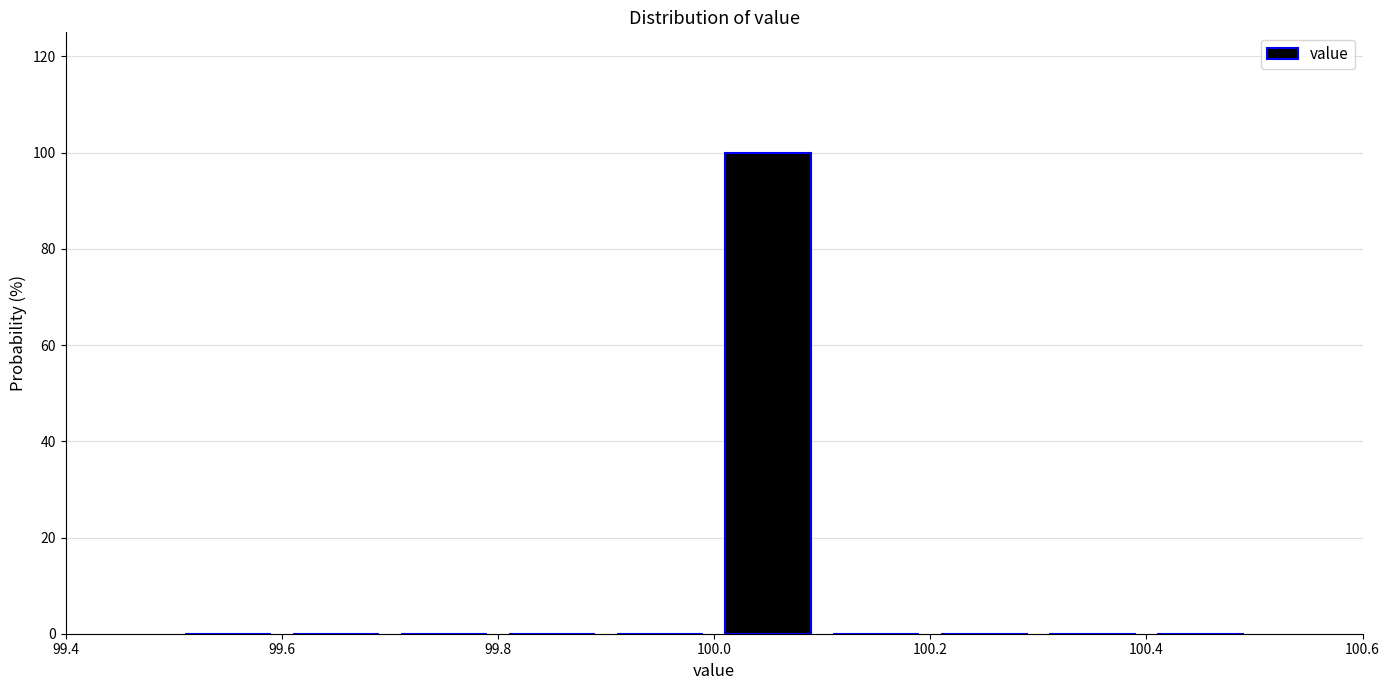

Which range on the x-axis has the tallest bar?

100.0 to 100.1